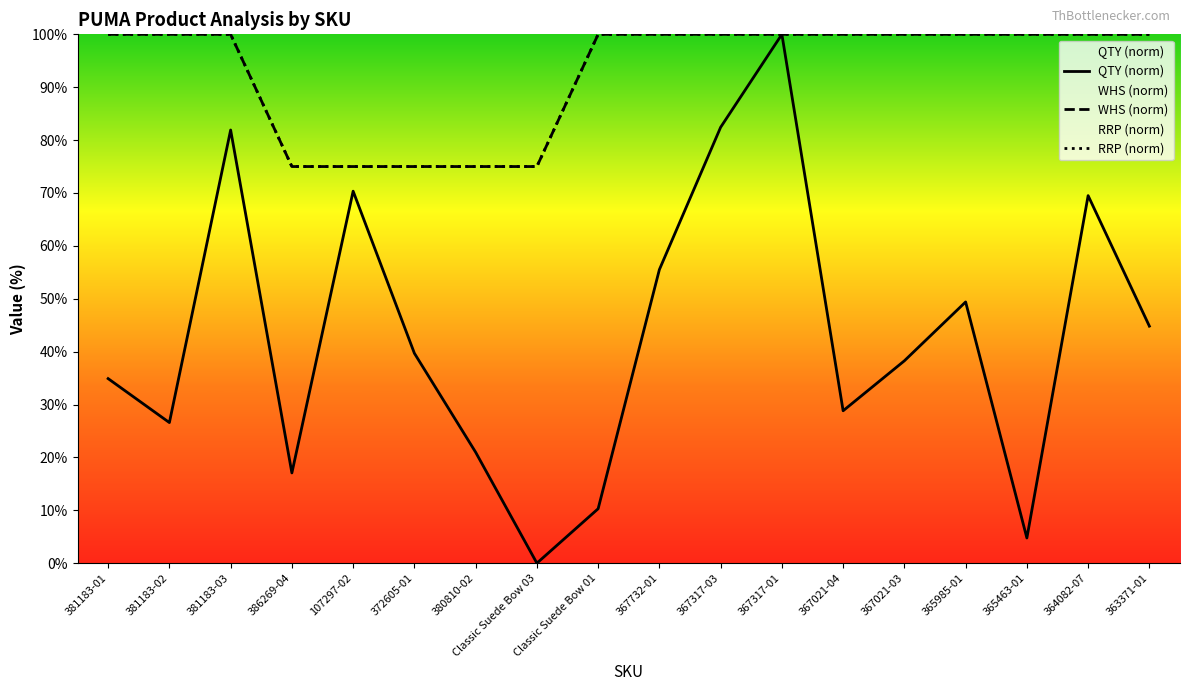

Is the value of QTY (norm) at 381183-01 greater than the value of WHS (norm) at 367021-04?

No